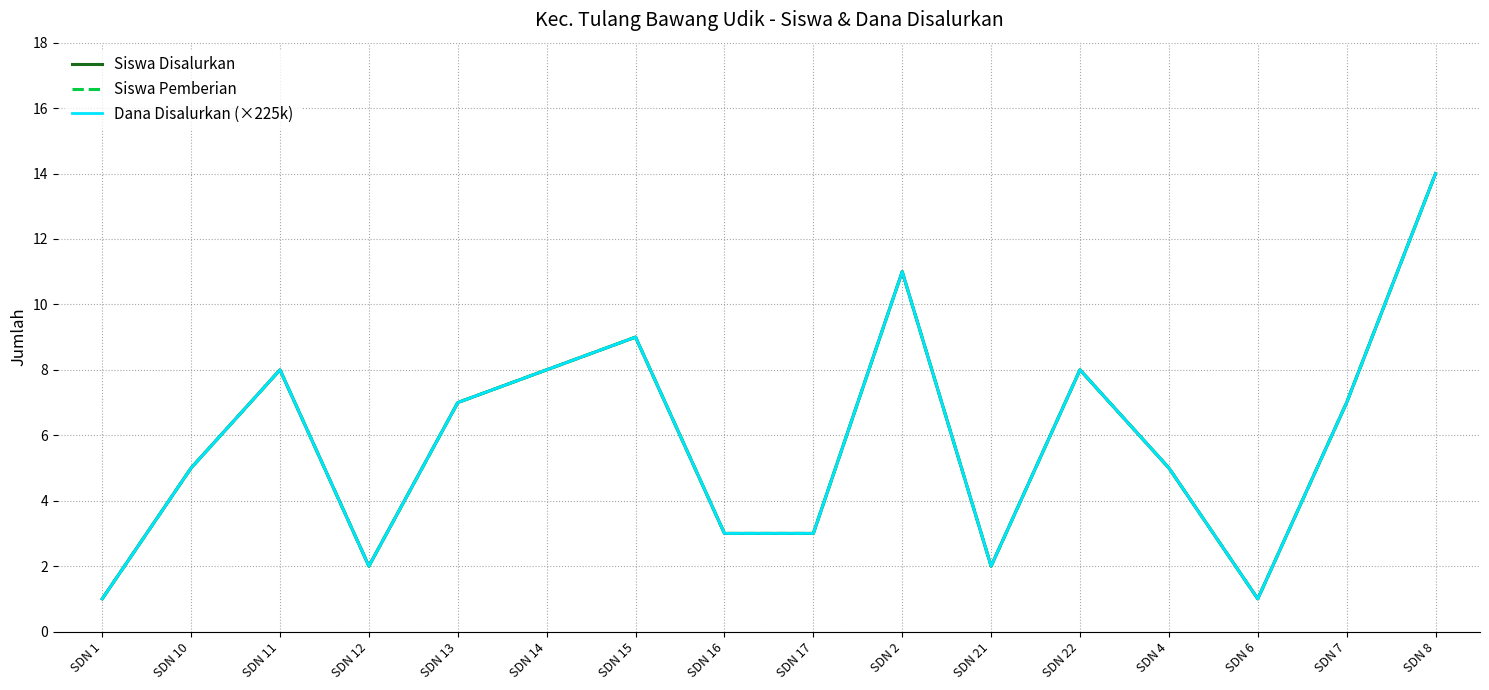

Which series has the largest total across all categories?

Siswa Disalurkan